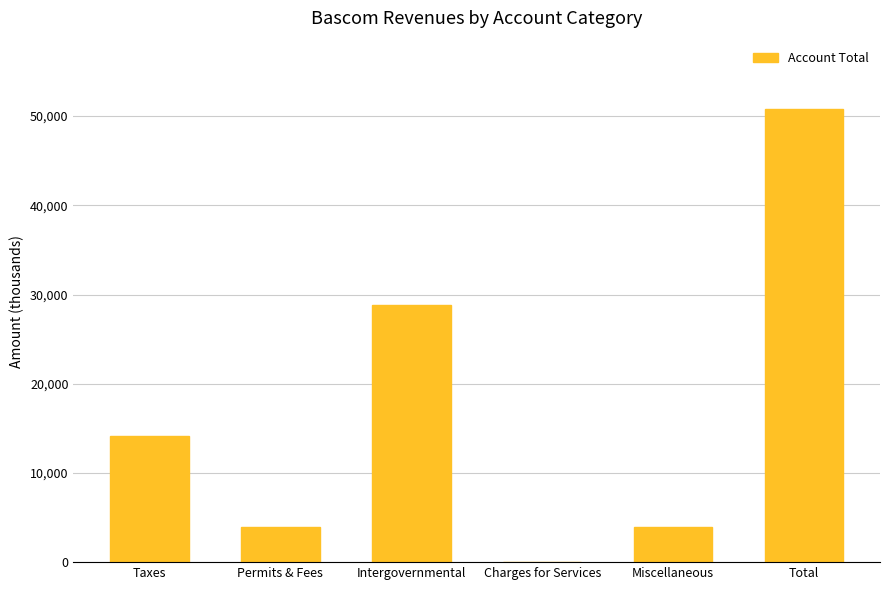

At which category does the chart reach its peak across all series?

Total